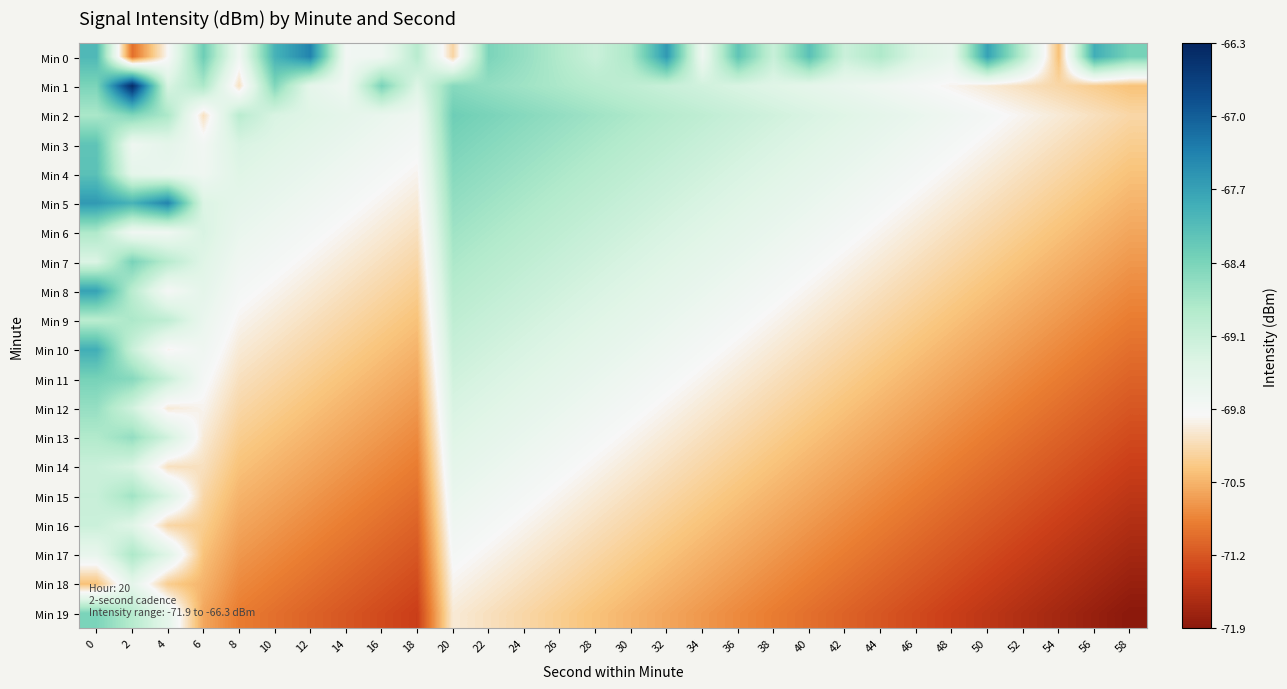

At which category does the chart reach its peak across all series?

2